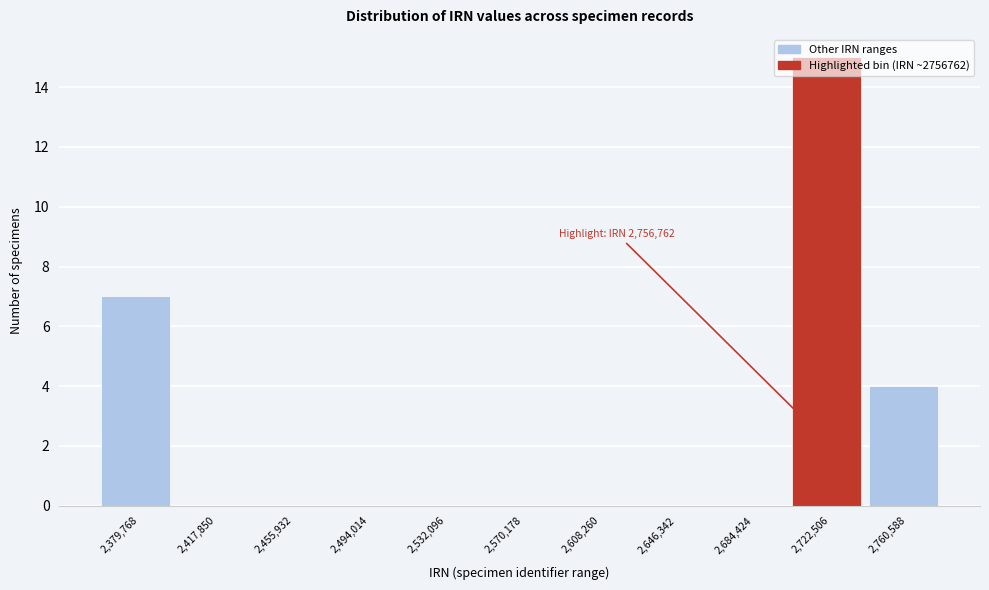

What is the sum of all values?

26